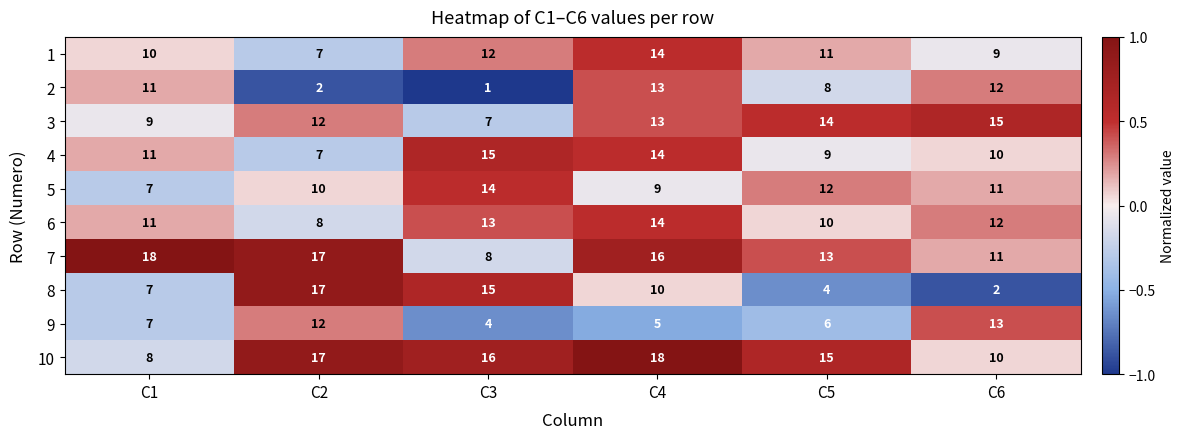

What is the difference between the second highest and minimum values in the 5 series?

5